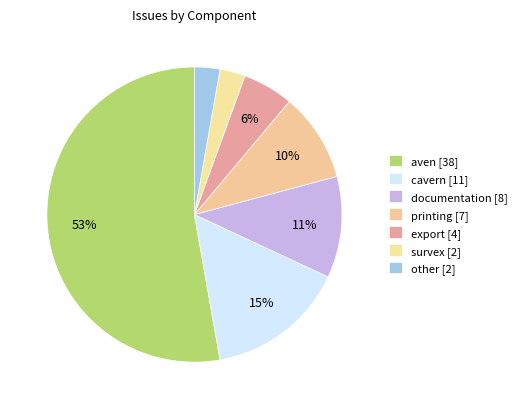

Rank the categories by value from lowest to highest.

survex, other, export, printing, documentation, cavern, aven